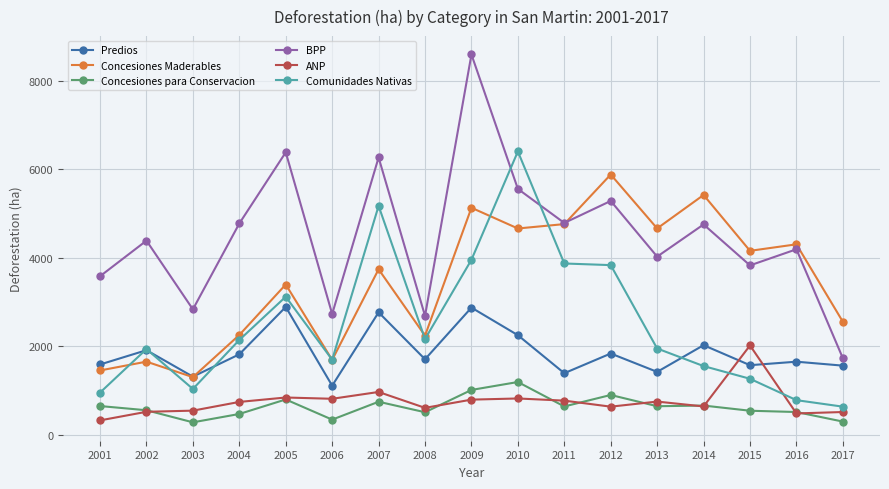

Between 2002 and 2014, which series saw the biggest shift?

Concesiones Maderables